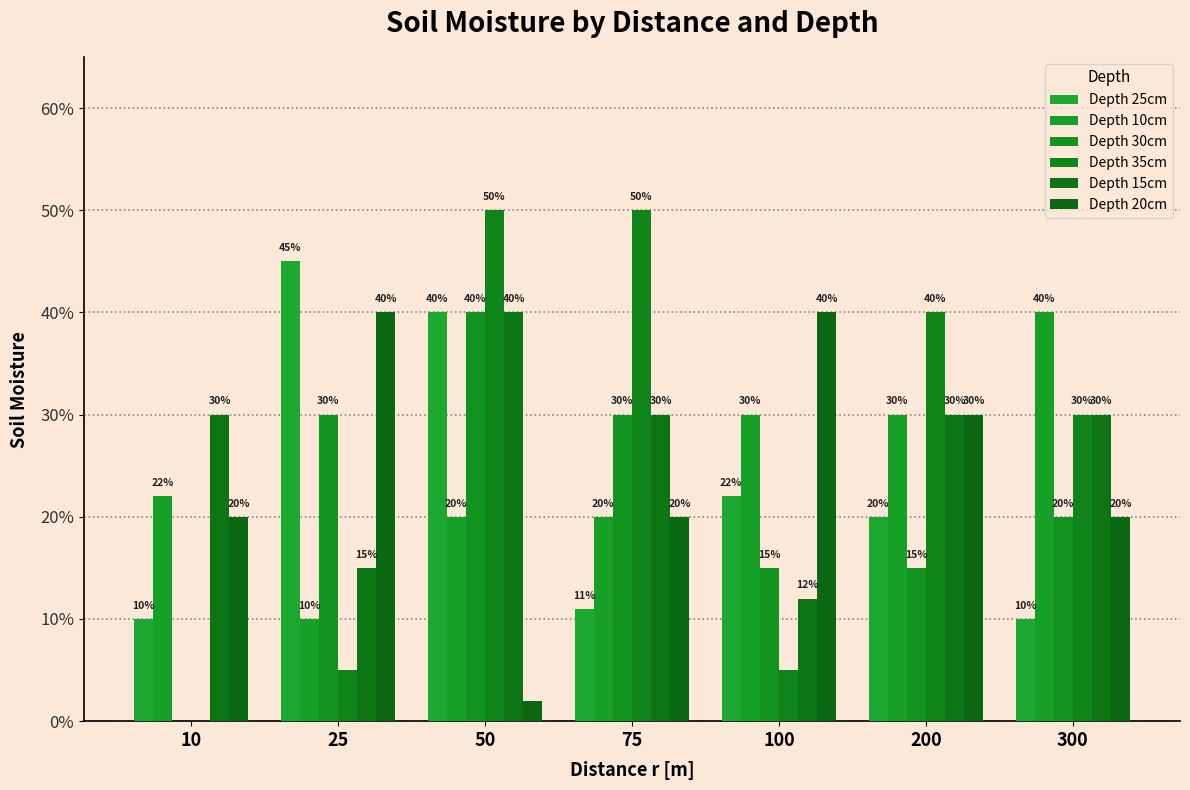

The value of Depth 35cm at 10 is -0.2. True or false?

False